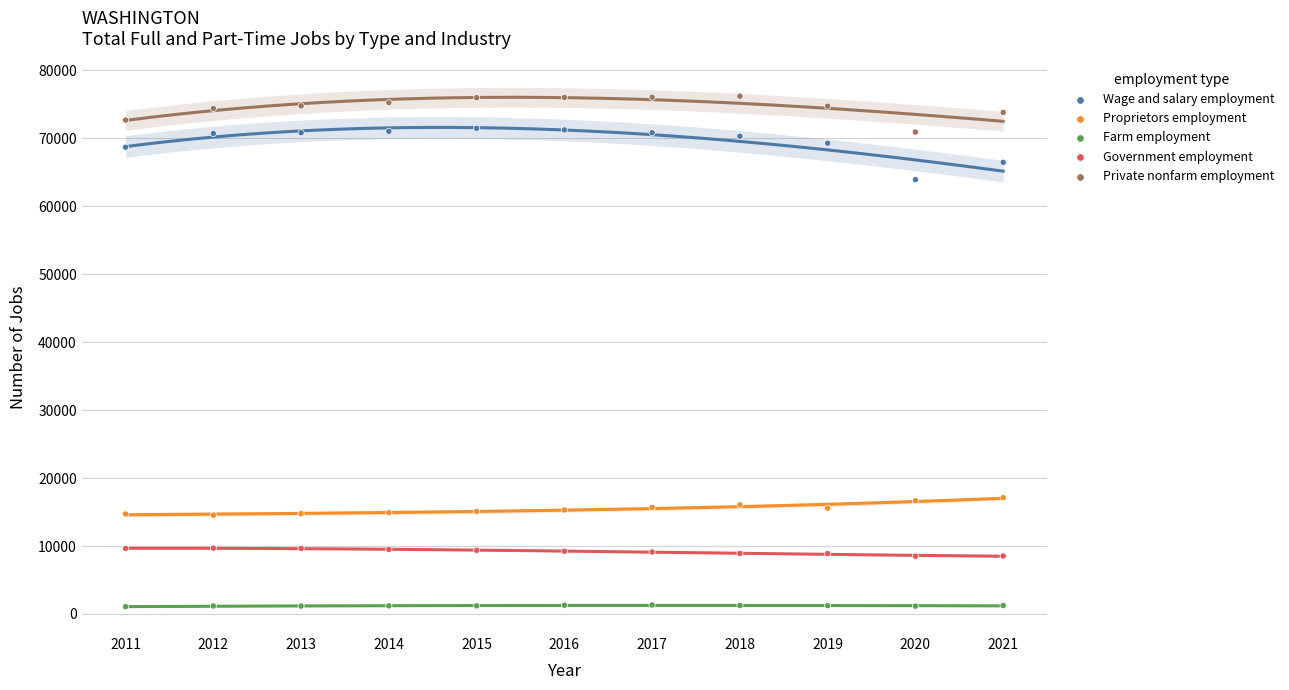

Which series reaches the minimum Y coordinate?

Farm employment